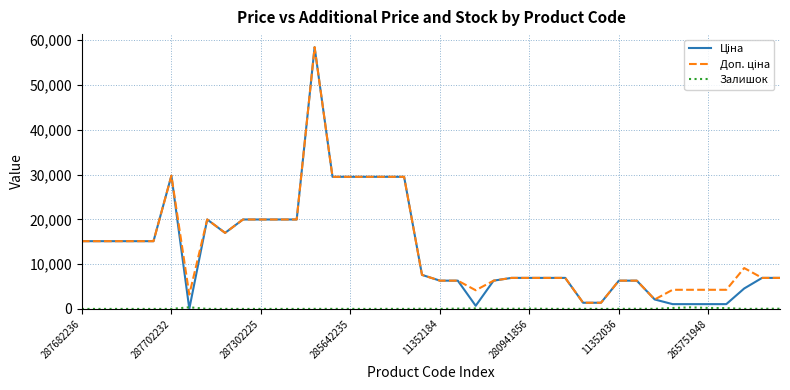

What is the maximum value shown in the chart?

58426.5